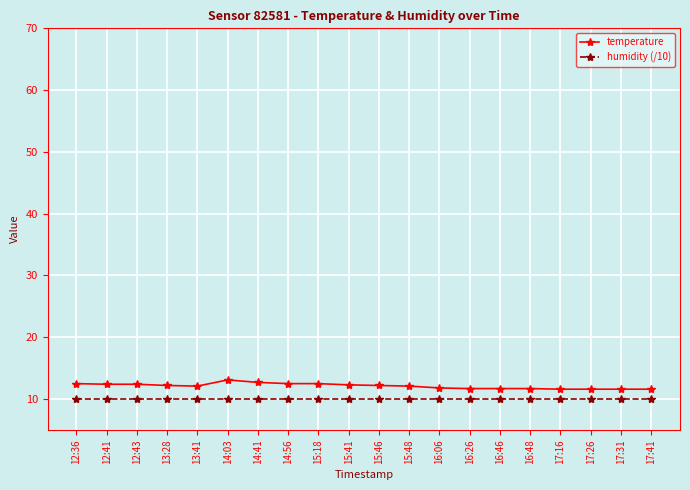

True or false: temperature has a value of 19.1 at 17:41.

False